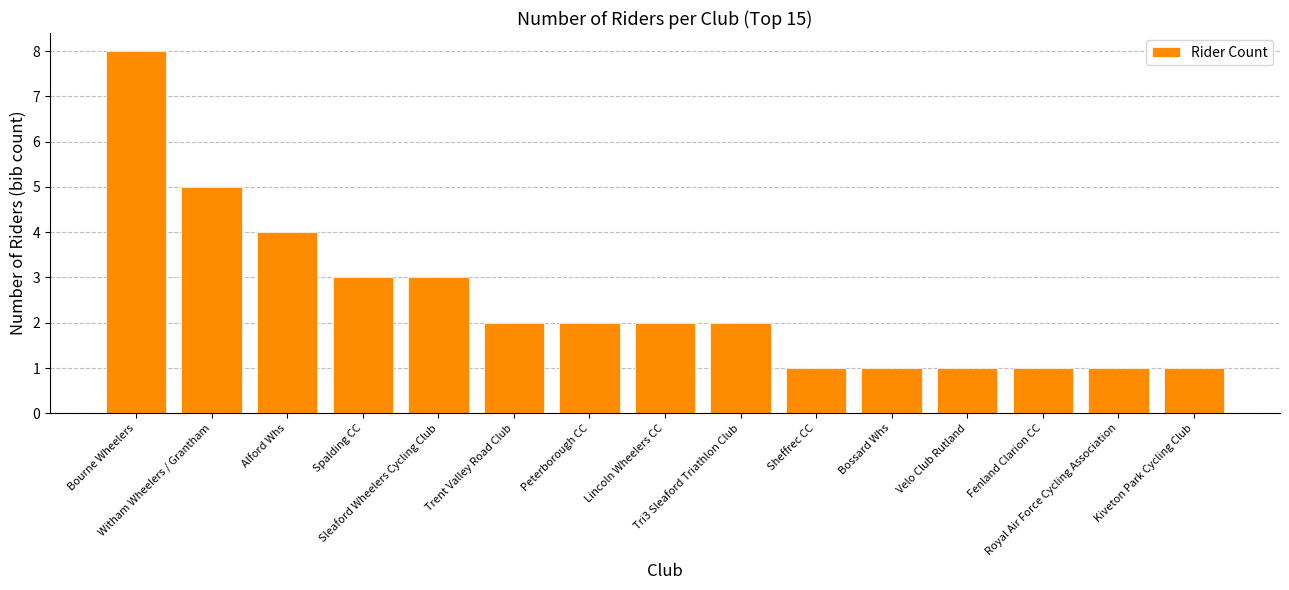

What is the value of the 9th bar from the left?

2